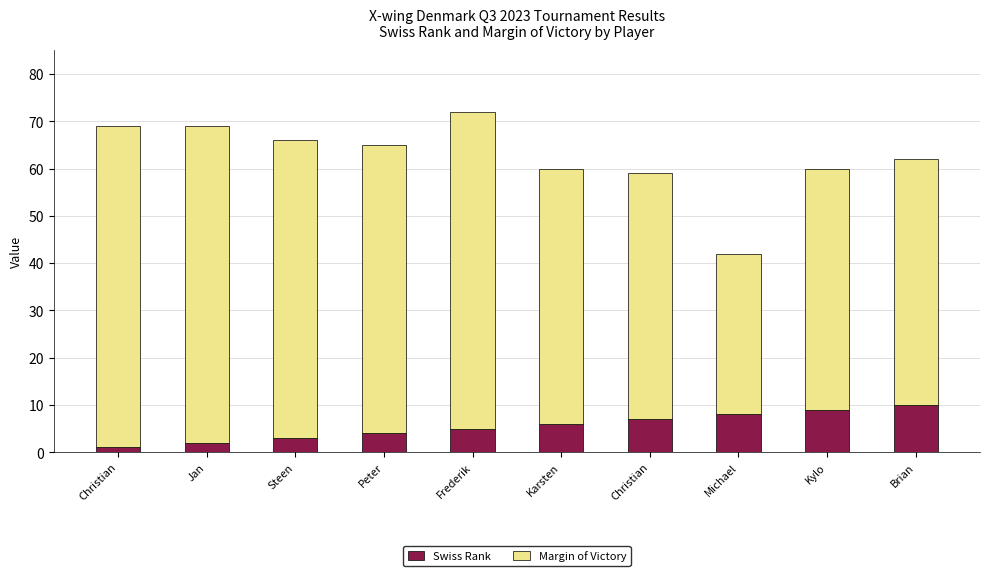

How many bars are there in total?

10